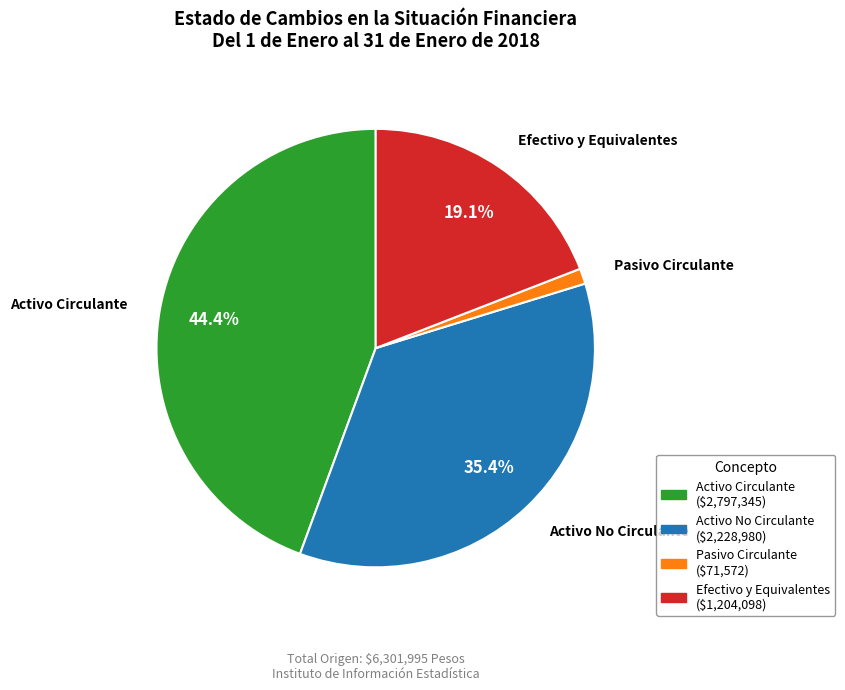

Count the number of slices in the pie.

4